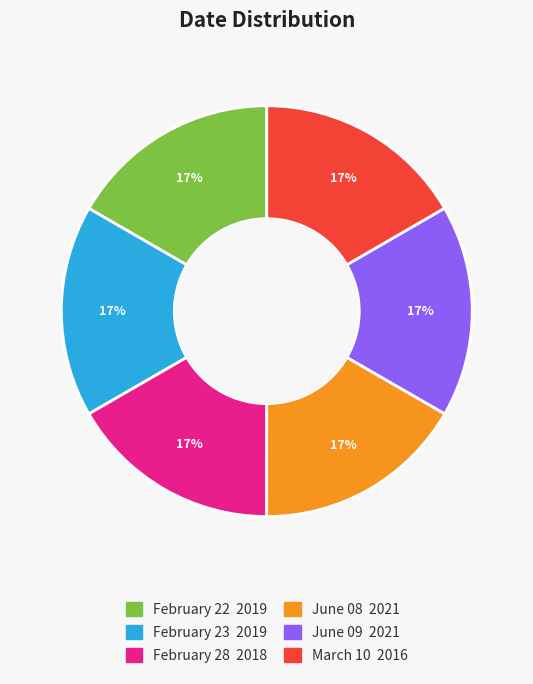

Approximately how many times larger is the value at June 09 compared to June 08?

1.0